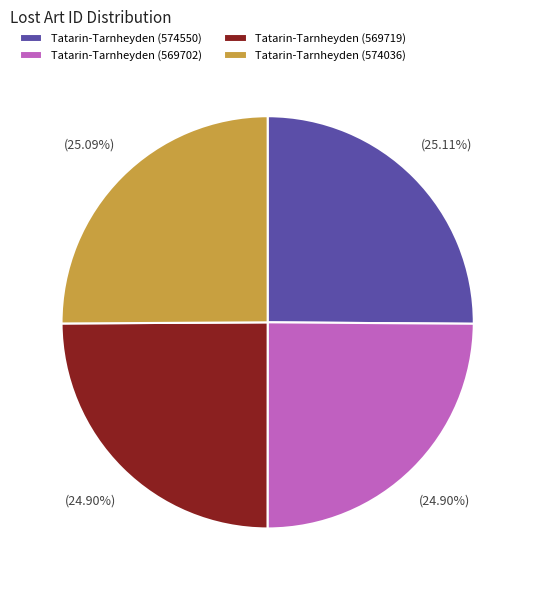

How much of the chart is everything except Tatarin-Tarnheyden (574036)?

74.9%